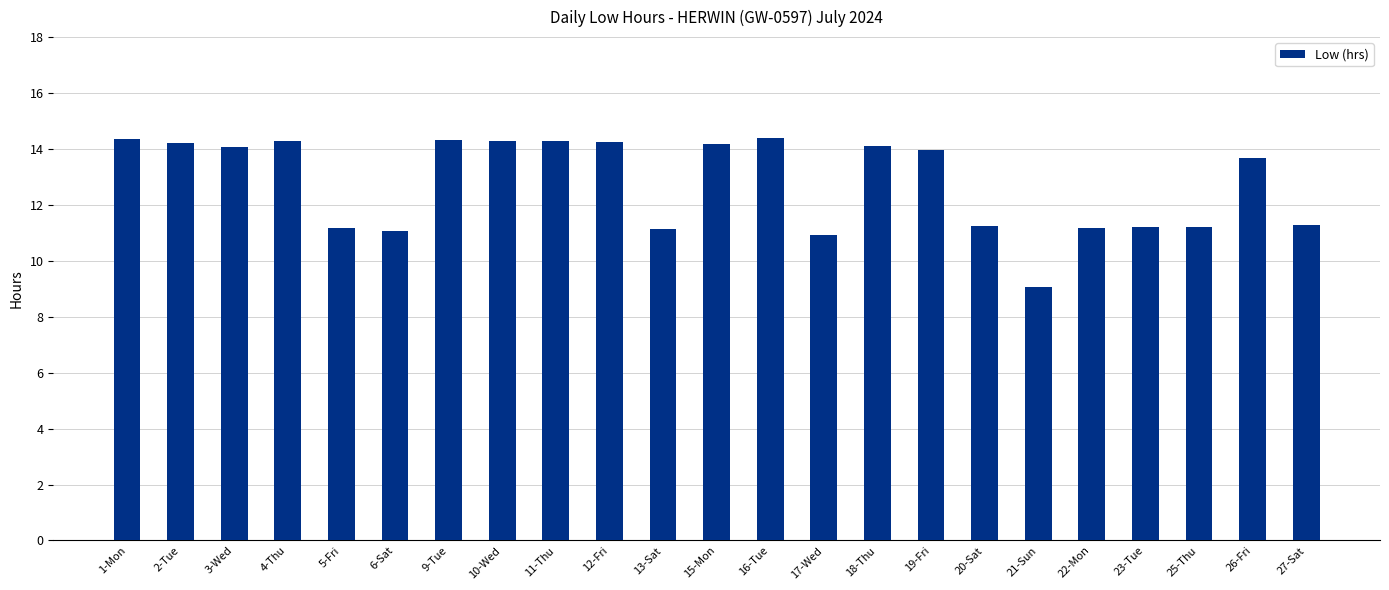

What is the label of the 7th bar from the left?

9-Tue